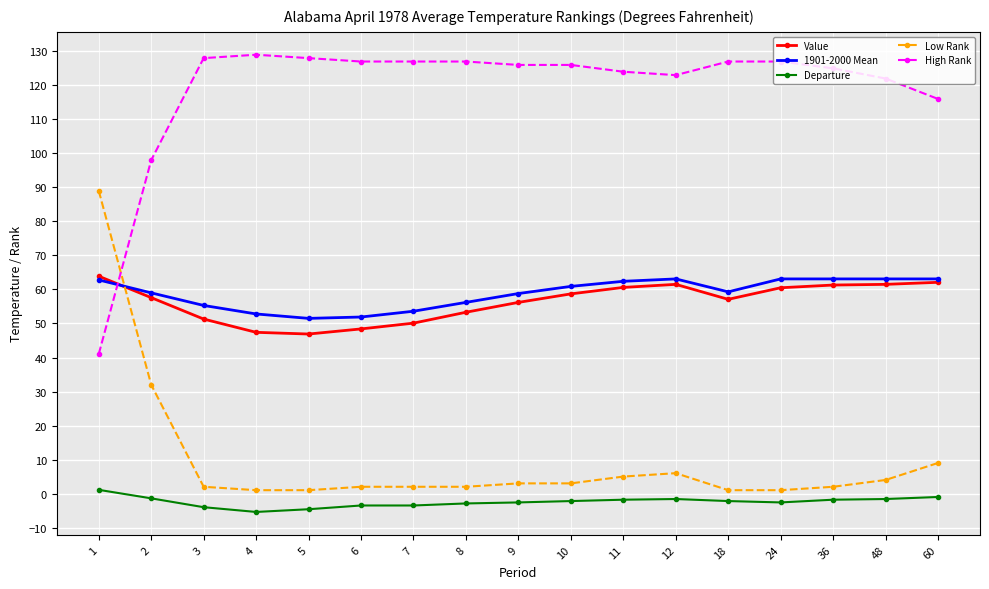

Between which two adjacent categories do High Rank and Value first intersect?

1 and 2